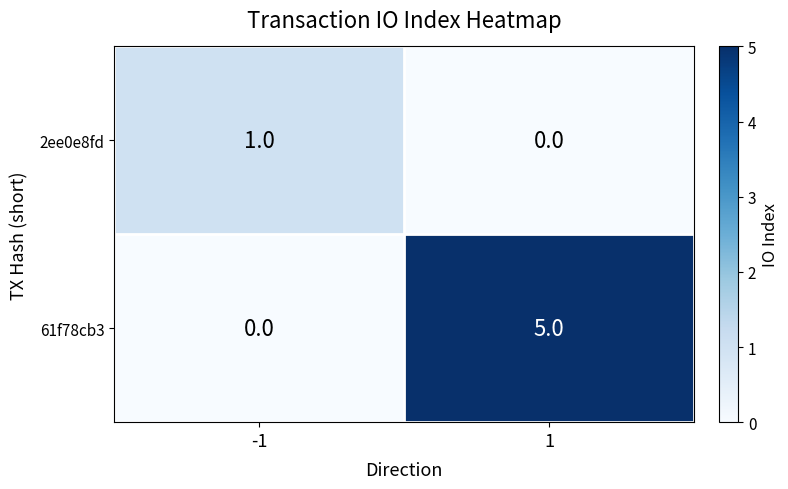

What is the difference between the maximum and minimum values in the 61f78cb3 series?

5